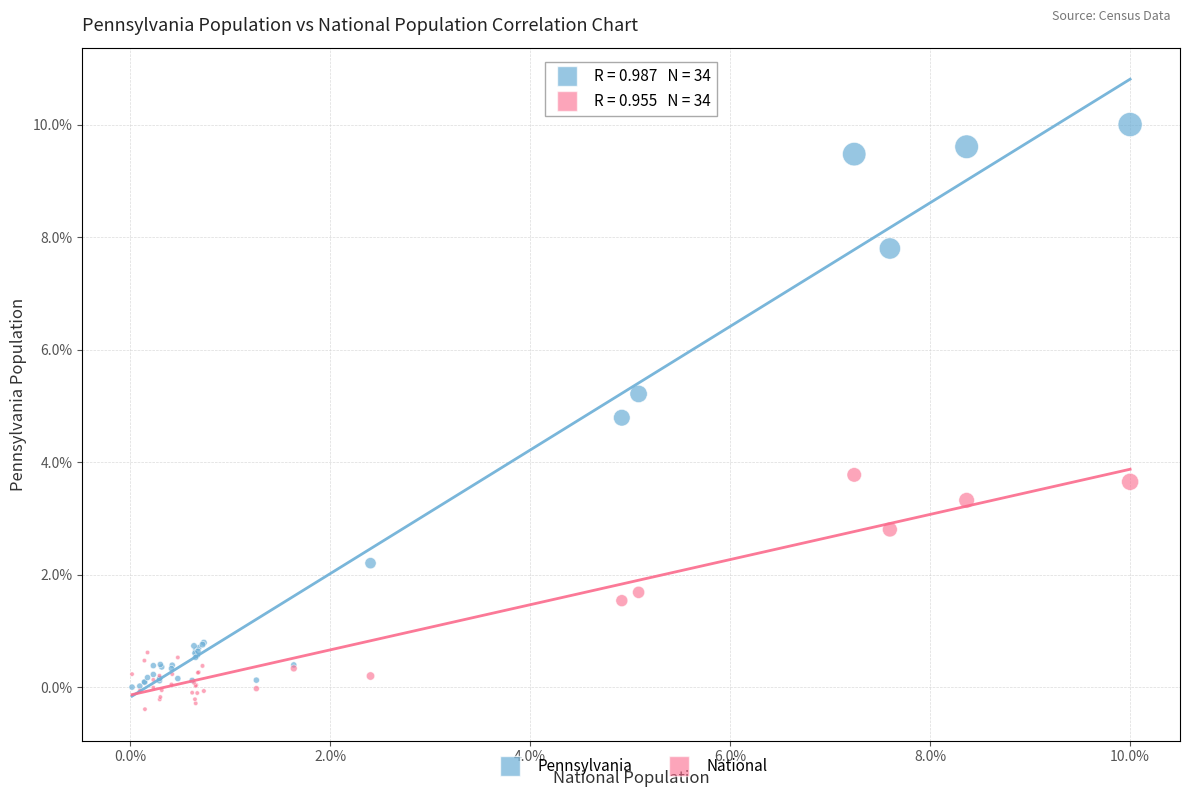

Which series reaches the minimum Y coordinate?

National